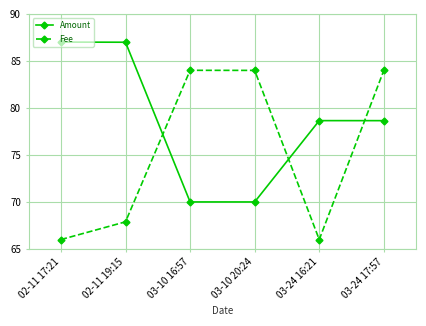

What is the spread (max minus min) of values at 03-10 16:57?

14.0